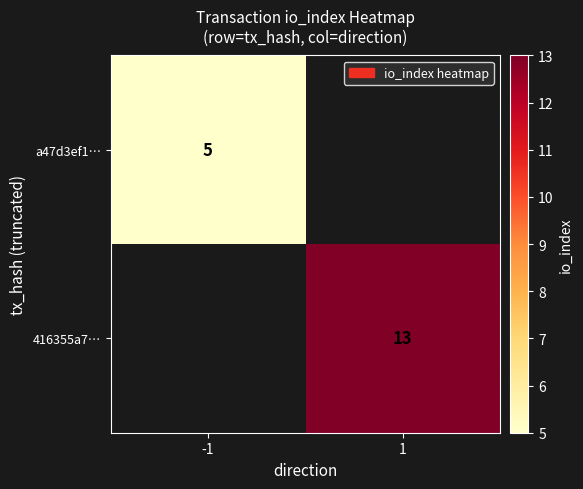

Which category has the highest value across all series?

1